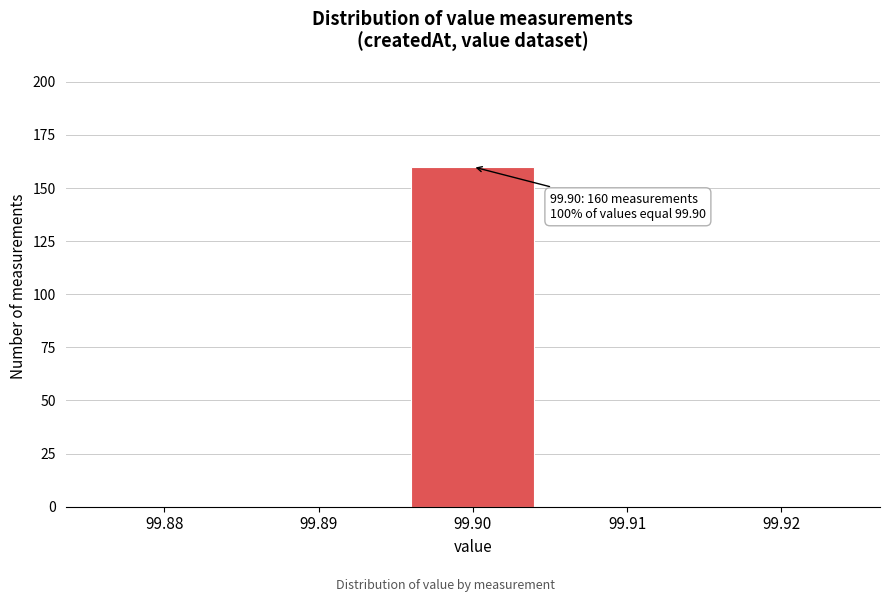

Reading left to right, what are all the values shown in this chart?

99.88=0	99.89=0	99.90=160	99.91=0	99.92=0